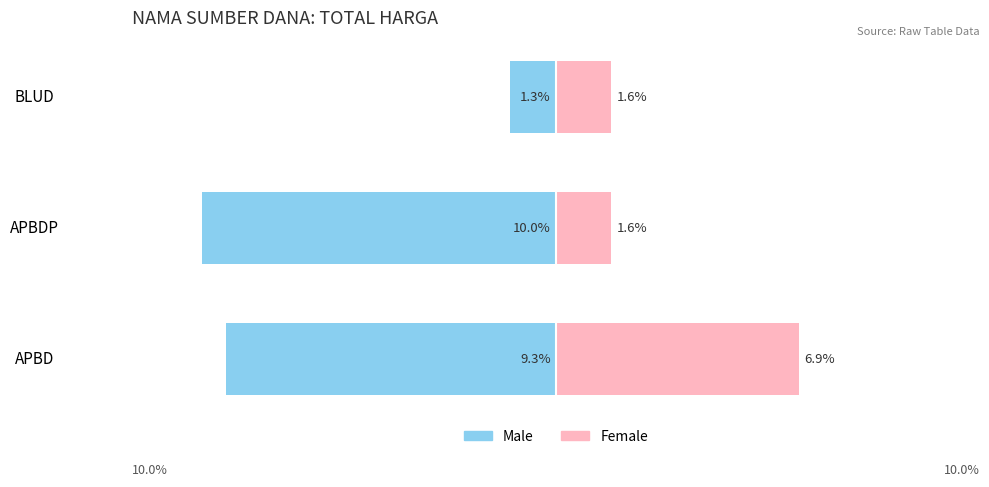

What is the sum of all Female values?

10.0